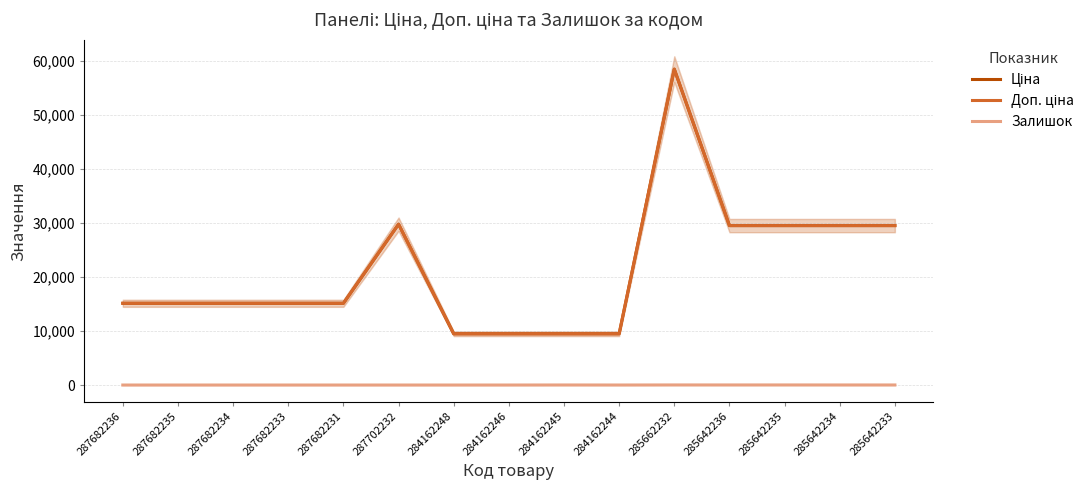

Which series has the largest range (max minus min)?

Ціна